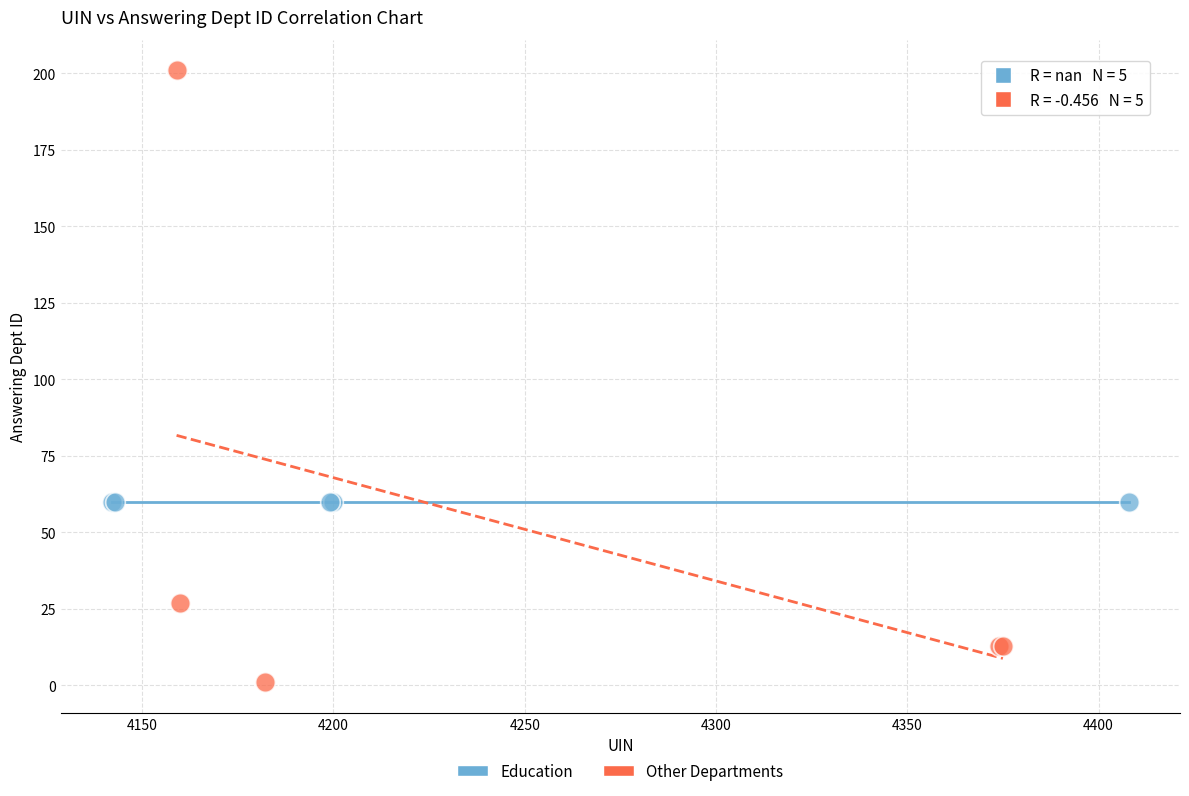

Which series reaches the minimum Y coordinate?

Other Departments